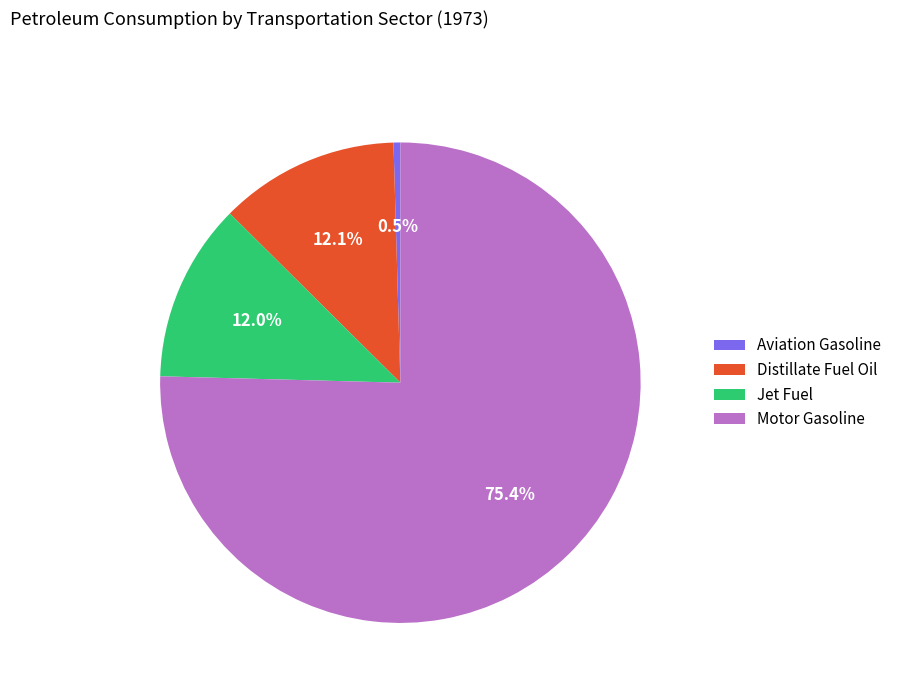

To the nearest percent, what is the difference between the largest and smallest slice percentages?

75%